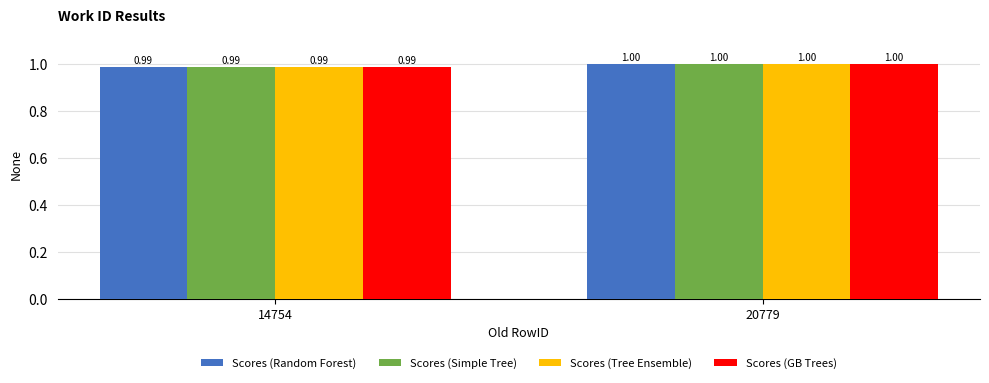

What is the sum of all Scores (Simple Tree) values?

2.0